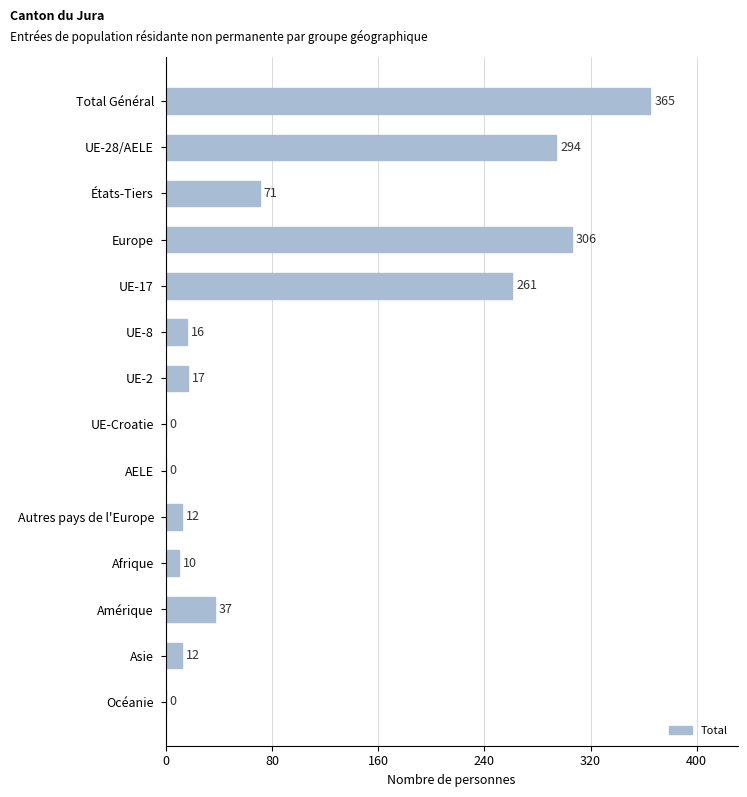

What is the sum of the values at UE-2 and Afrique?

27